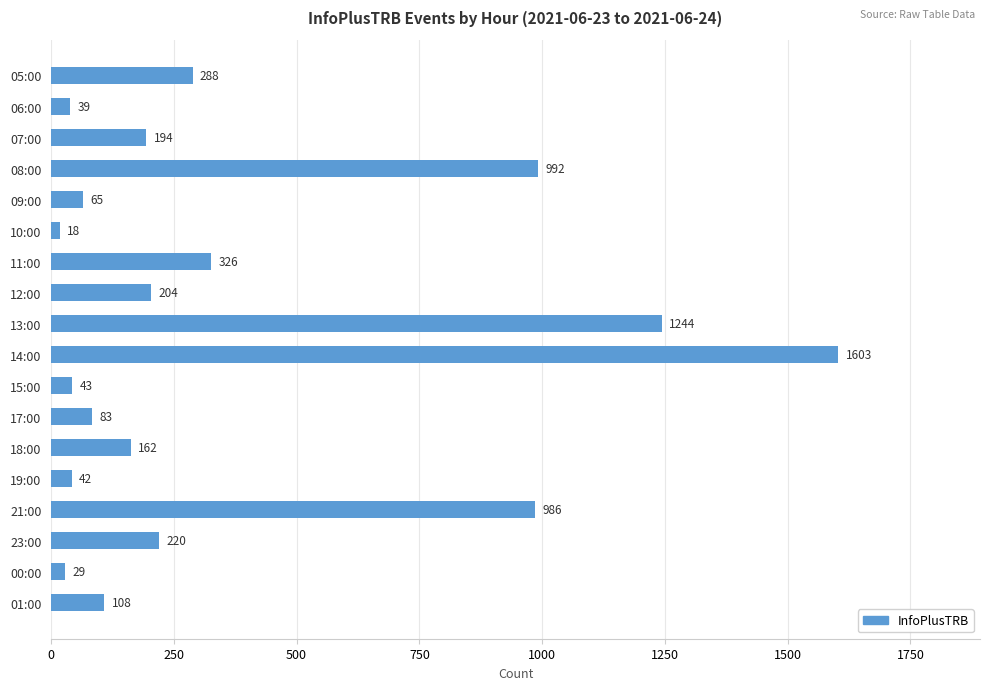

What is the change in value from 05:00 to 12:00?

-84